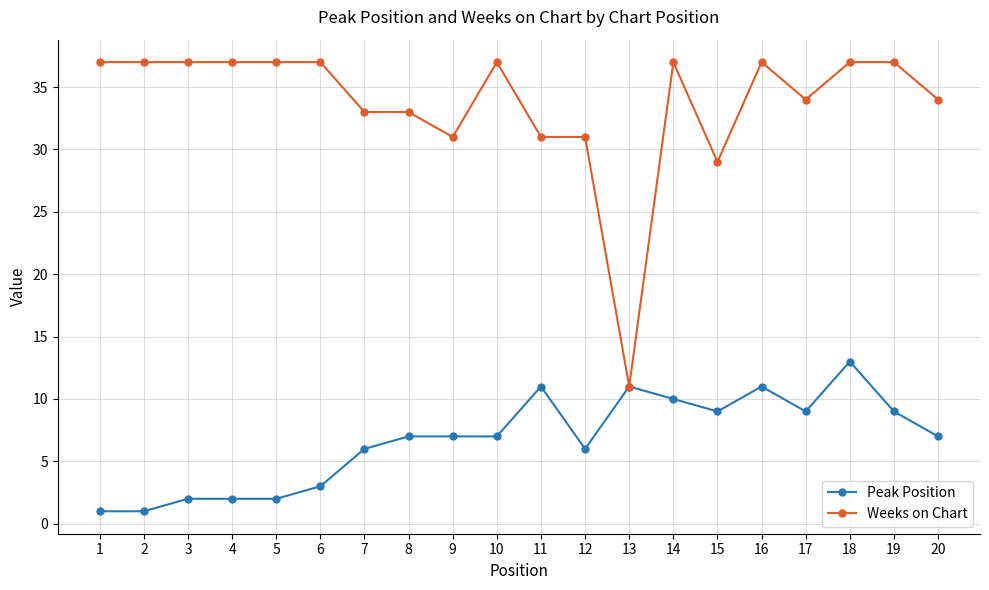

What is the difference between the highest and lowest values at 18?

24